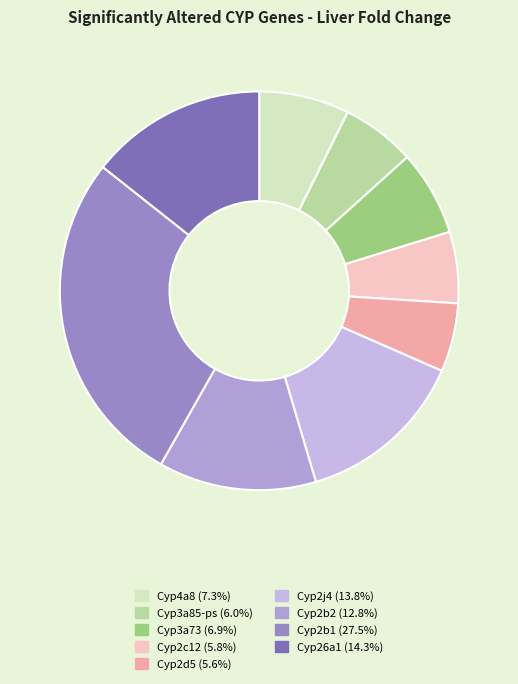

Does Cyp3a73 account for over 50% of the chart?

No